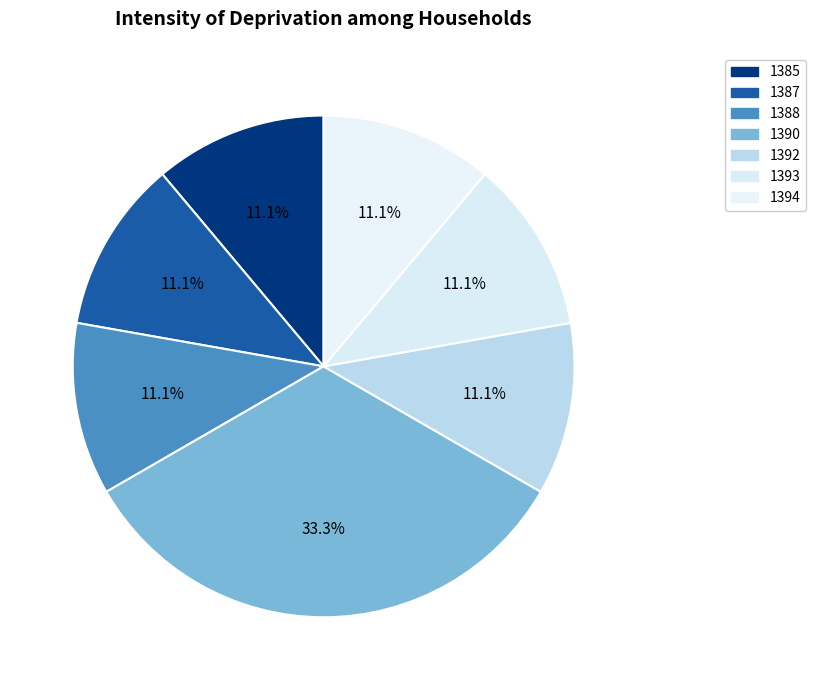

True or false: 1392 accounts for 1% of the total.

False